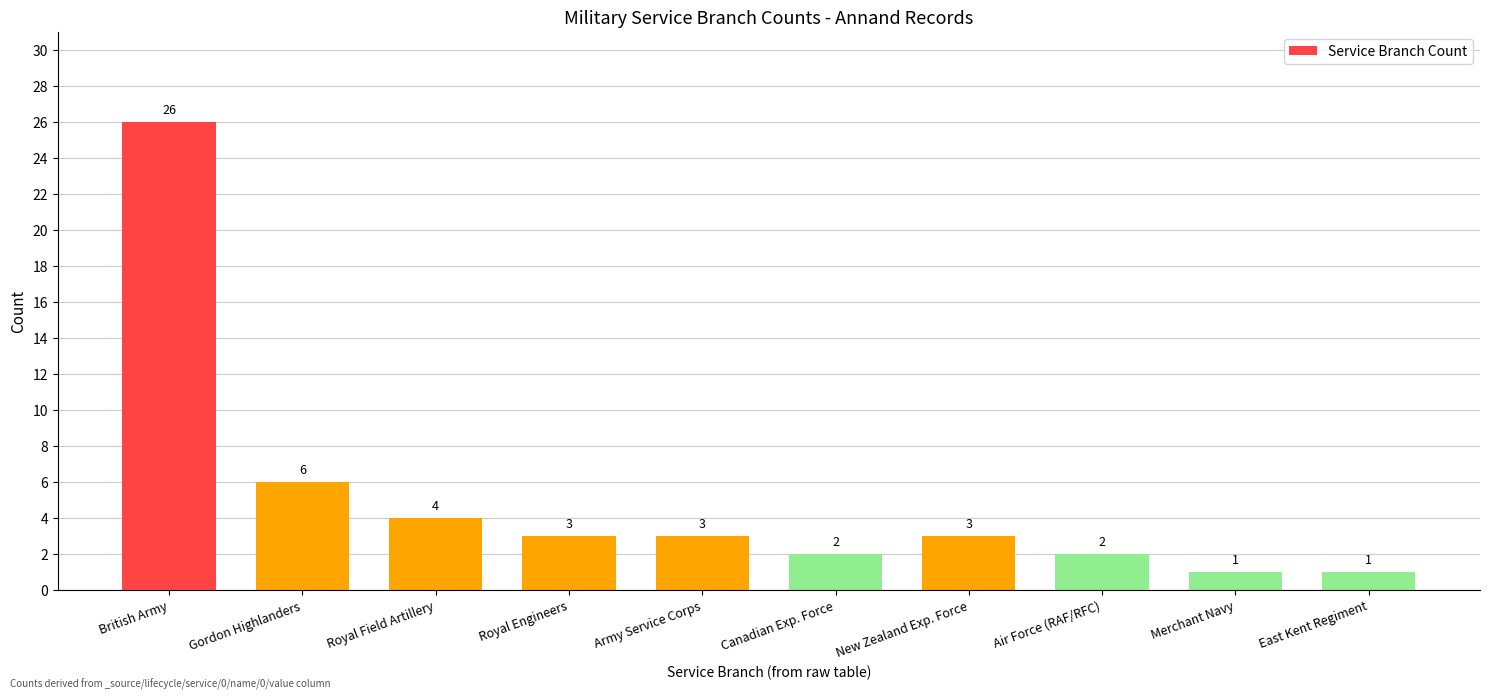

Reading left to right, list all the values displayed in this chart.

26	6	4	3	3	2	3	2	1	1